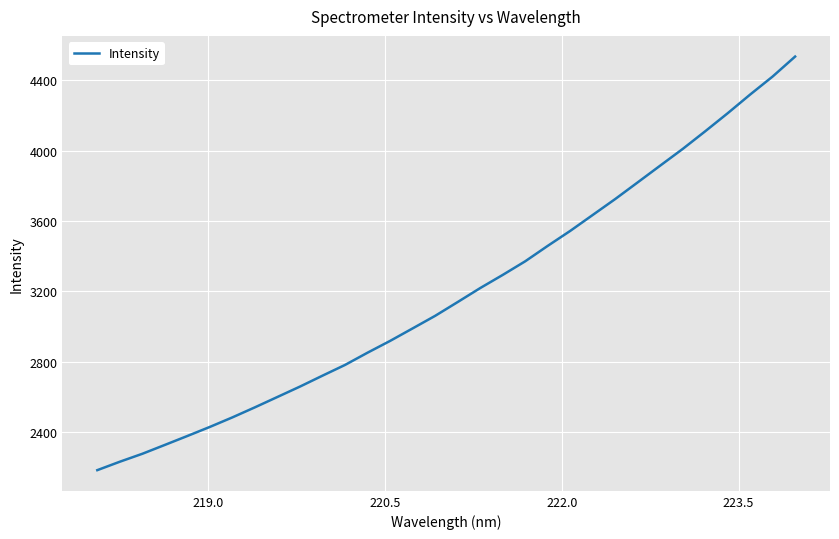

What is the smallest value displayed?

2185.5